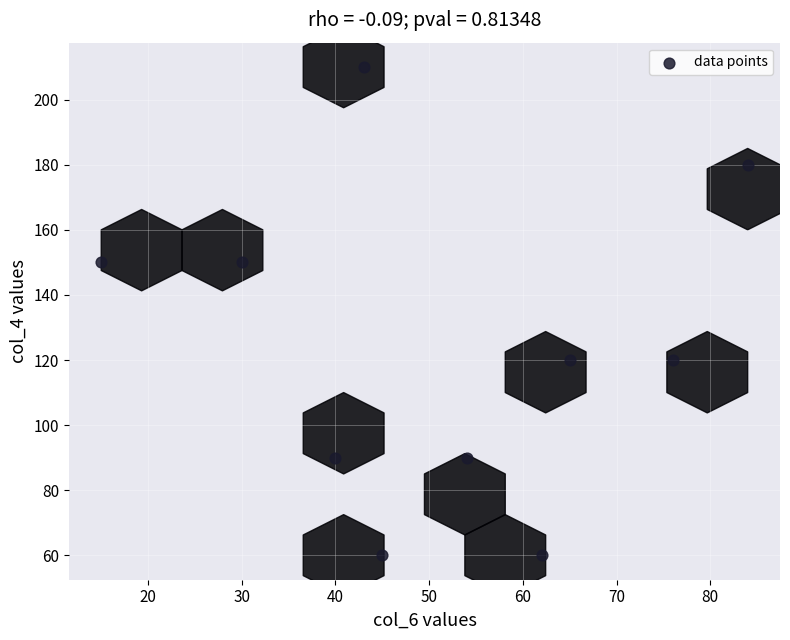

What is the average Y value?

123